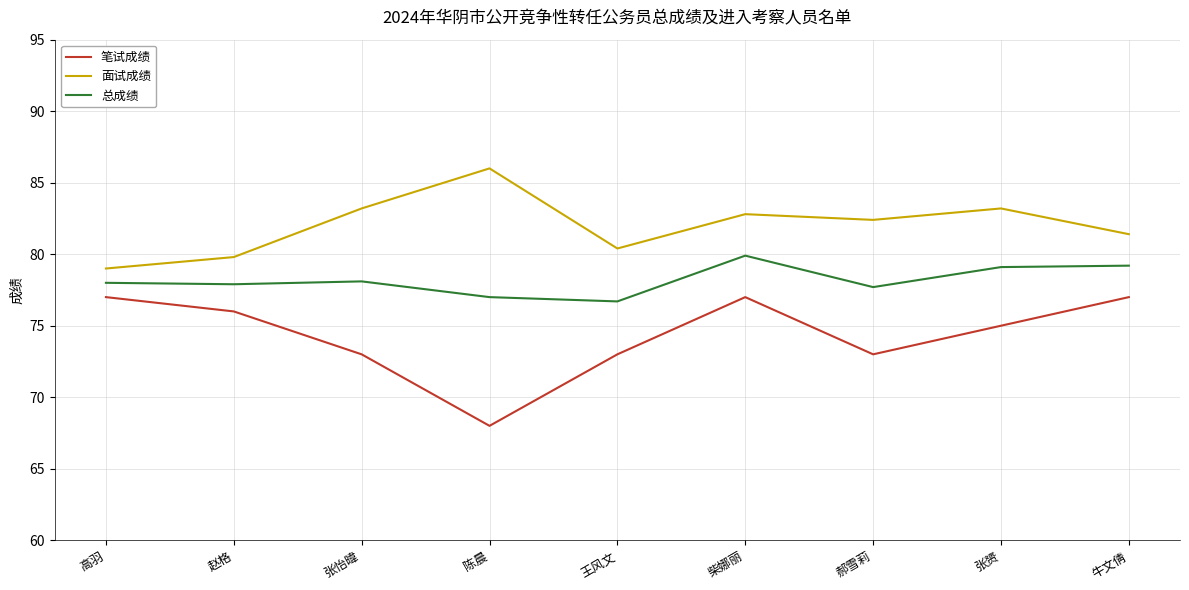

Does the chart have visible grid lines?

Yes